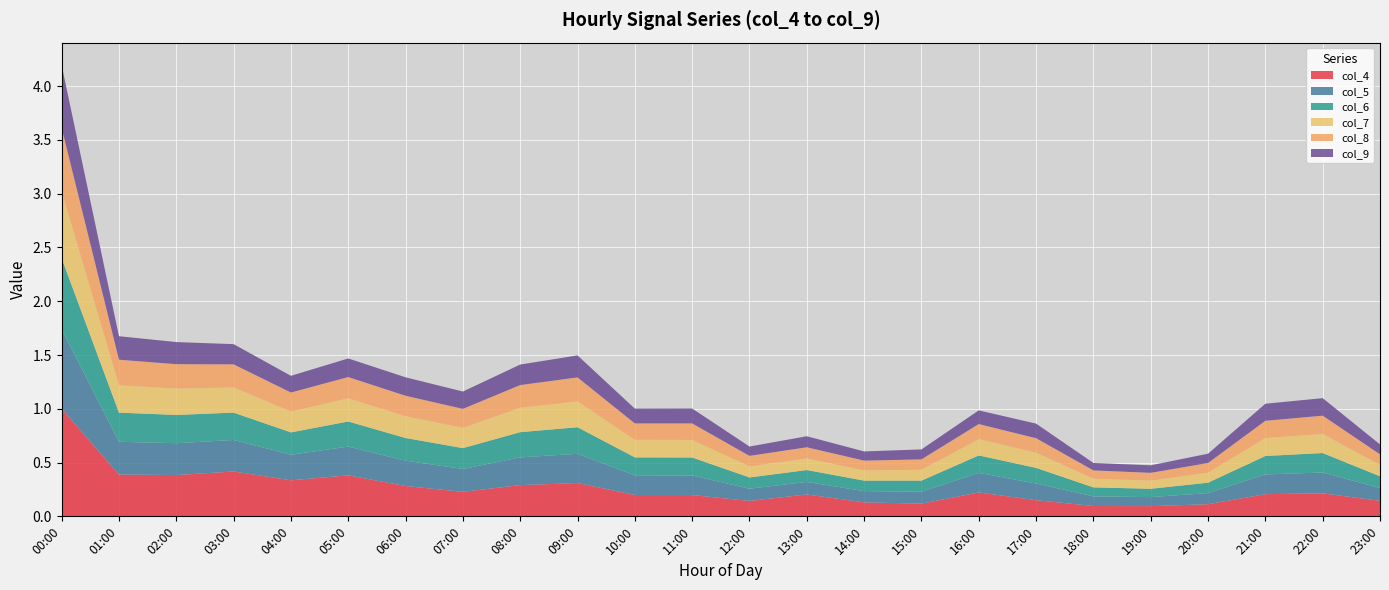

Reading left to right, list all the values displayed in this chart.

col_4: 1.0	0.4	0.4	0.4	0.3	0.4	0.3	0.2	0.3	0.3	0.2	0.2	0.1	0.2	0.1	0.1	0.2	0.2	0.1	0.1	0.1	0.2	0.2	0.1
col_5: 0.7	0.3	0.3	0.3	0.2	0.3	0.2	0.2	0.3	0.3	0.2	0.2	0.1	0.1	0.1	0.1	0.2	0.2	0.1	0.1	0.1	0.2	0.2	0.1
col_6: 0.7	0.3	0.3	0.3	0.2	0.2	0.2	0.2	0.2	0.2	0.2	0.2	0.1	0.1	0.1	0.1	0.2	0.1	0.1	0.1	0.1	0.2	0.2	0.1
col_7: 0.6	0.3	0.2	0.2	0.2	0.2	0.2	0.2	0.2	0.2	0.2	0.2	0.1	0.1	0.1	0.1	0.2	0.1	0.1	0.1	0.1	0.2	0.2	0.1
col_8: 0.6	0.2	0.2	0.2	0.2	0.2	0.2	0.2	0.2	0.2	0.2	0.2	0.1	0.1	0.1	0.1	0.1	0.1	0.1	0.1	0.1	0.2	0.2	0.1
col_9: 0.6	0.2	0.2	0.2	0.2	0.2	0.2	0.2	0.2	0.2	0.1	0.1	0.1	0.1	0.1	0.1	0.1	0.1	0.1	0.1	0.1	0.2	0.2	0.1